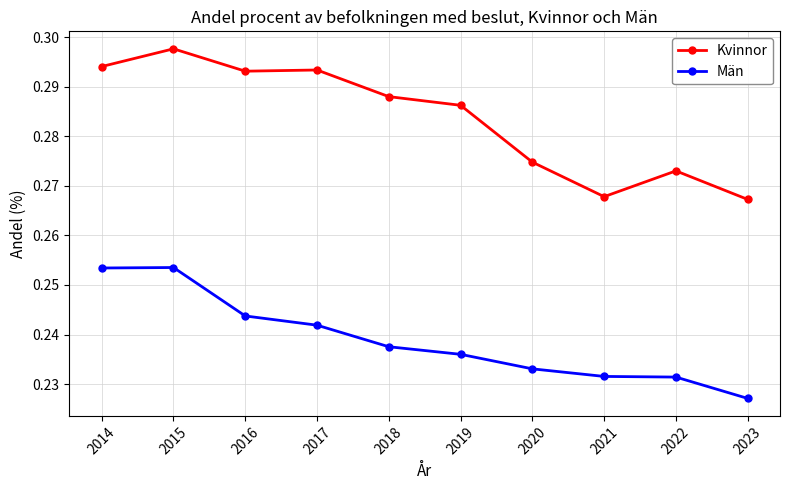

True or false: Män and Kvinnor intersect in this chart.

False